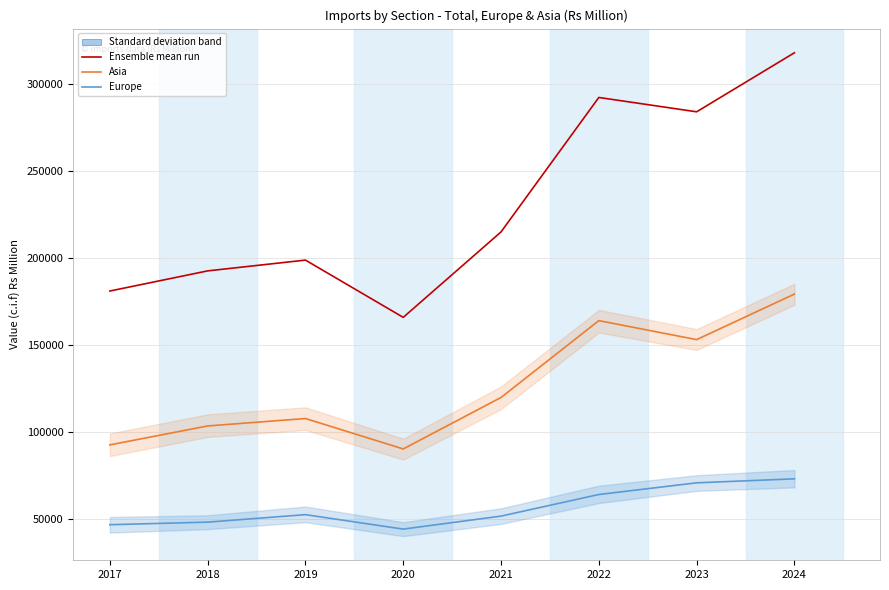

Which series has the largest total across all categories?

Total imports